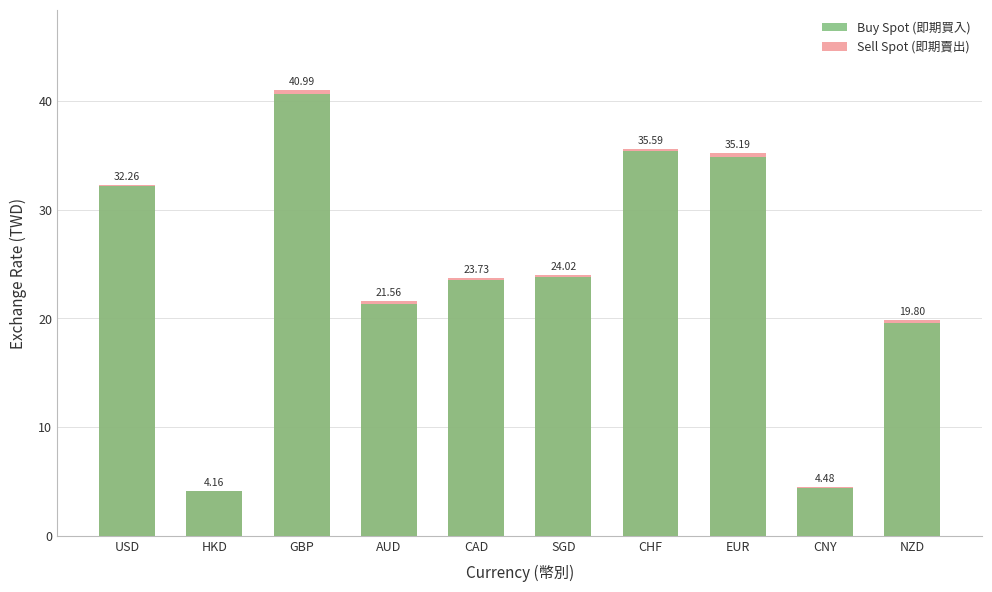

Which series has the largest total across all categories?

Sell Spot (即期賣出)